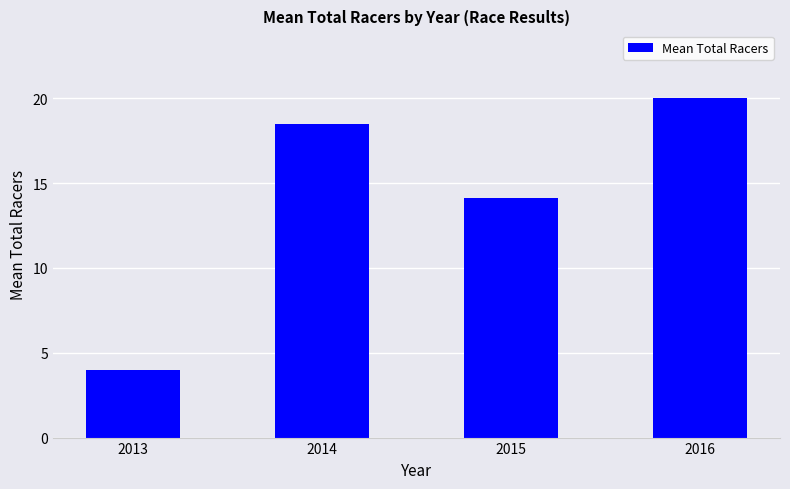

Is it true that the value at 2016 is 34.3?

False